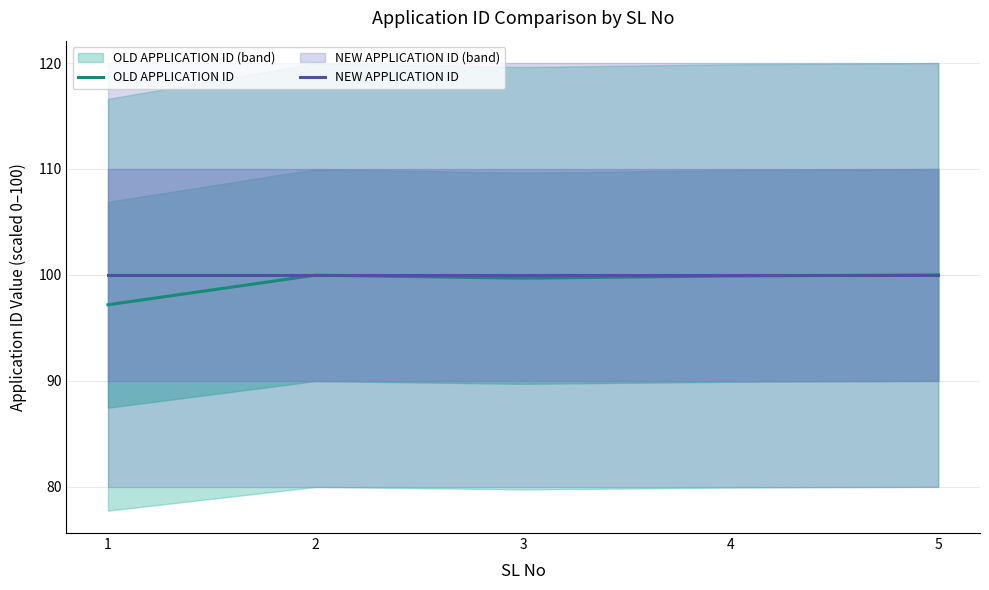

At which label does OLD APPLICATION ID reach its peak?

5